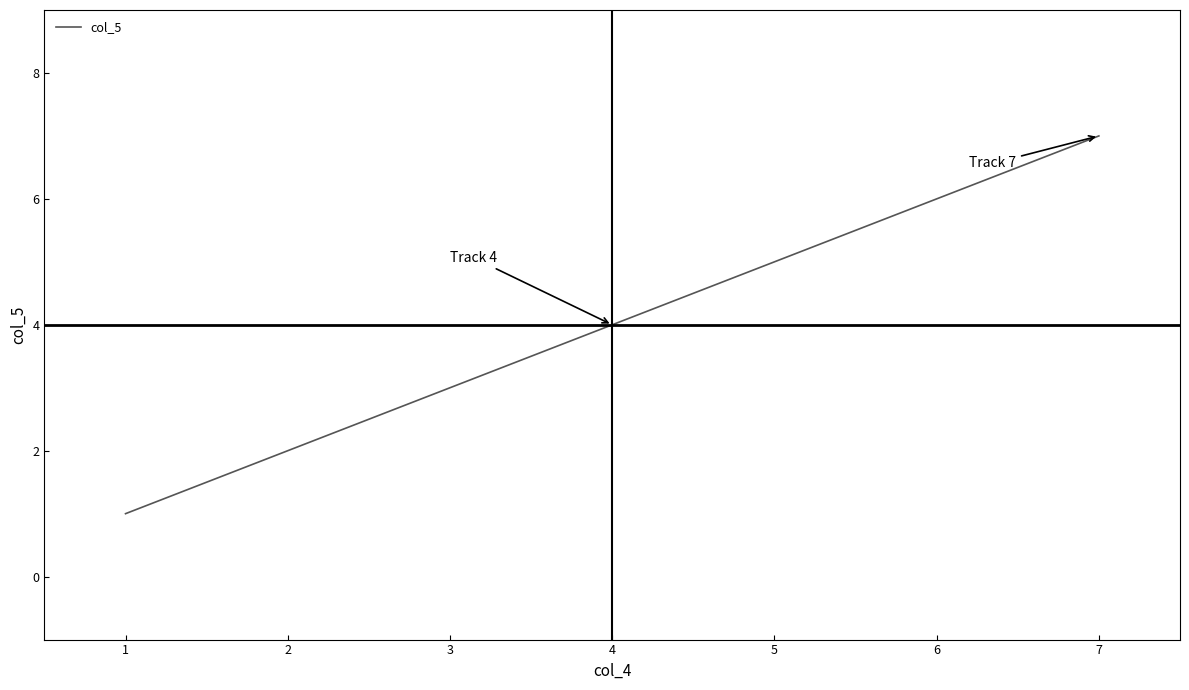

What value does the data have at 6?

6